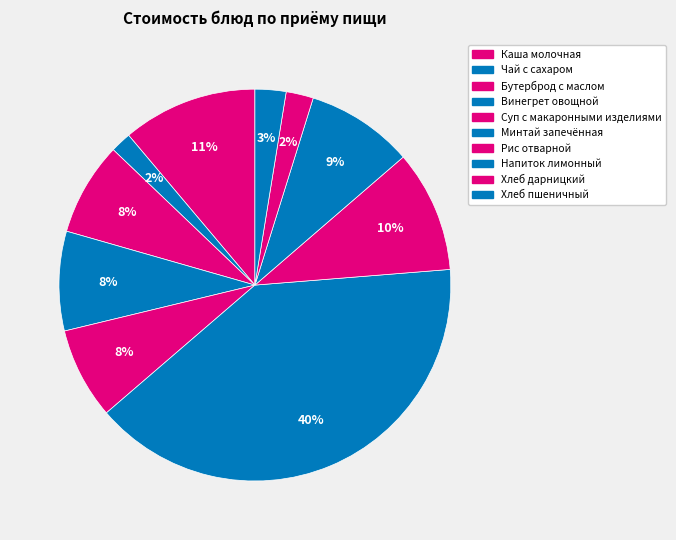

Which has a higher value, Хлеб дарницкий or Напиток лимонный?

Напиток лимонный